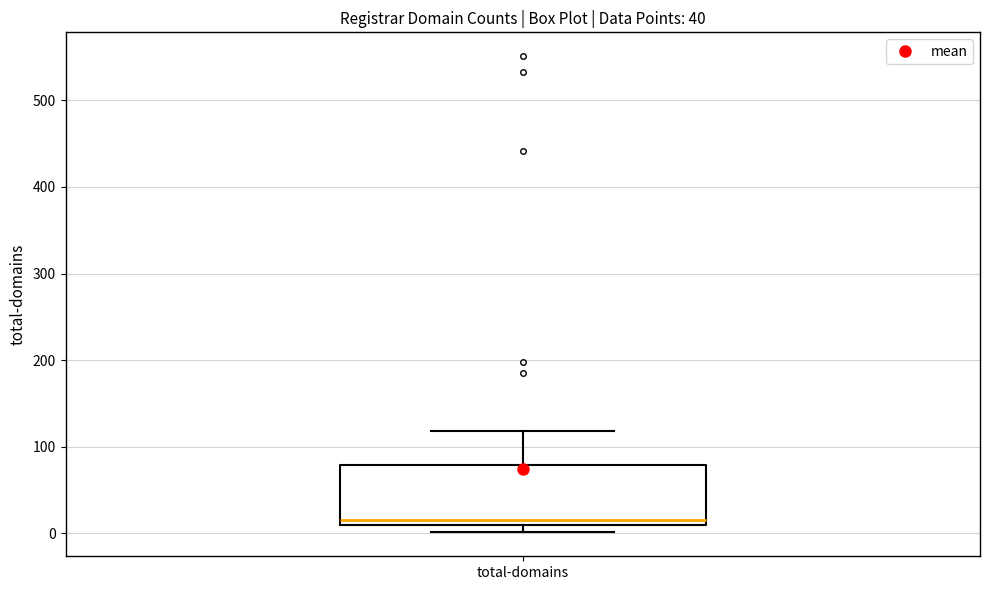

Transcribe this box plot: give where the median line is, the range the box spans, and where the two whiskers end, as read against the y-axis. The values are not printed on the chart, so give them approximately, as read against the axis.

median 20, box 10 to 80, whiskers 0 to 120